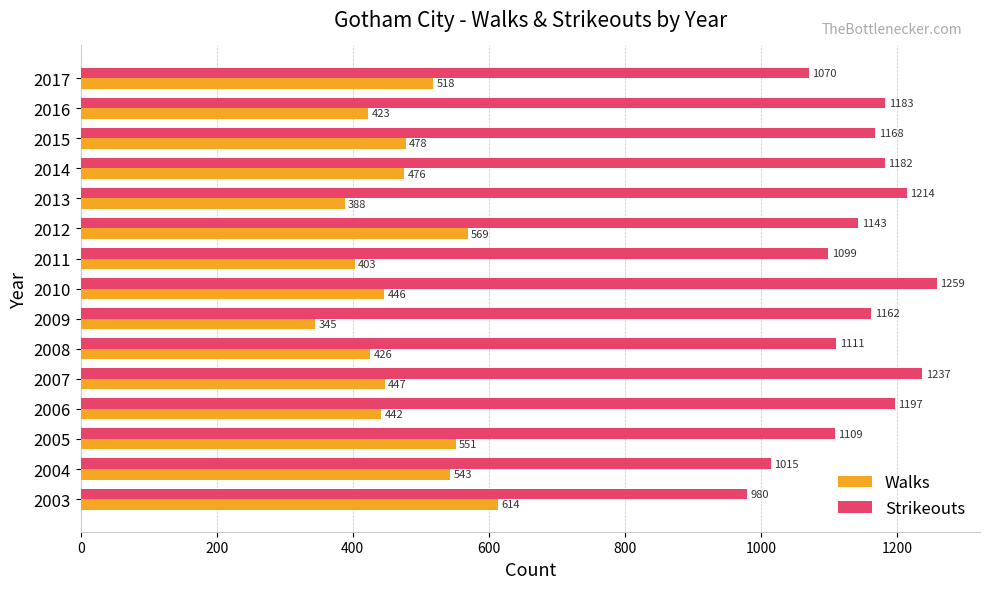

What is the spread (max minus min) of values at 2006?

755